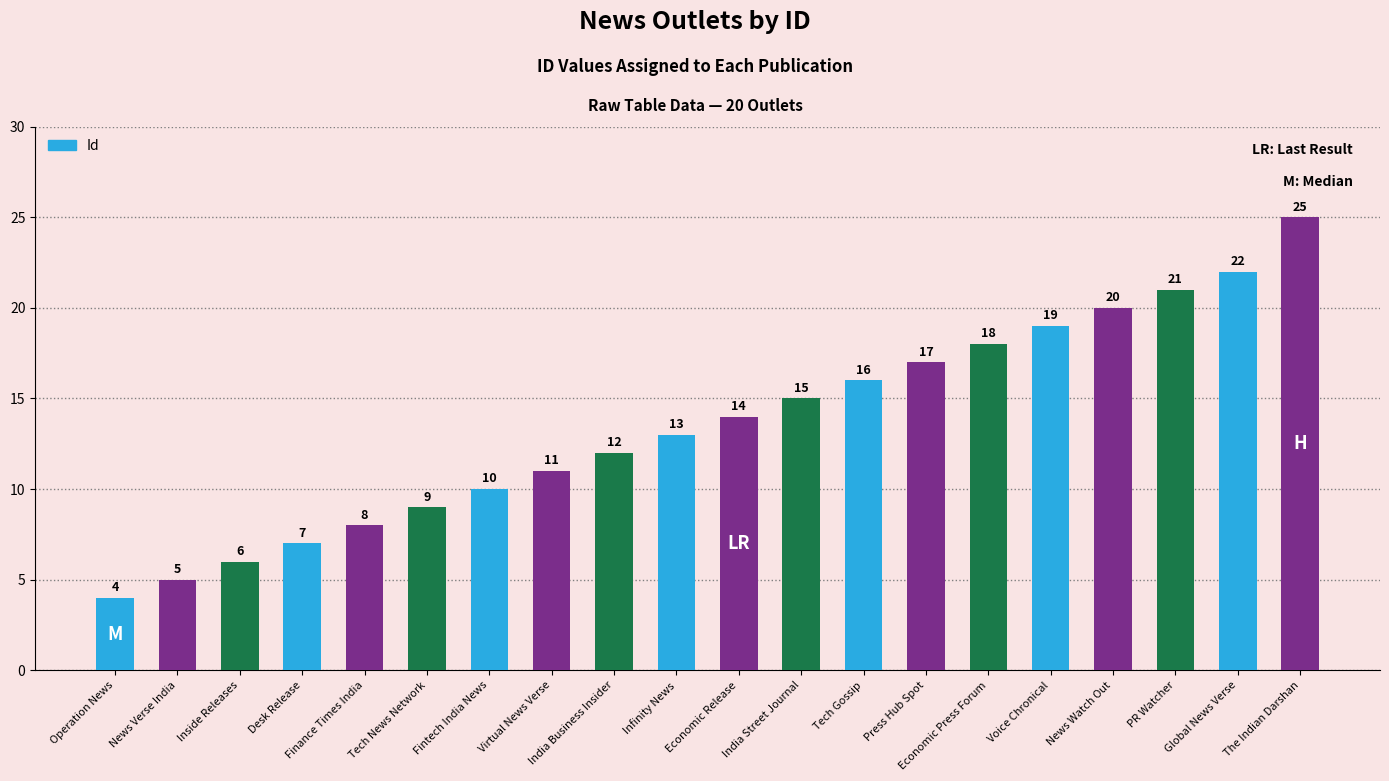

The value at Finance Times India is 8. True or false?

True